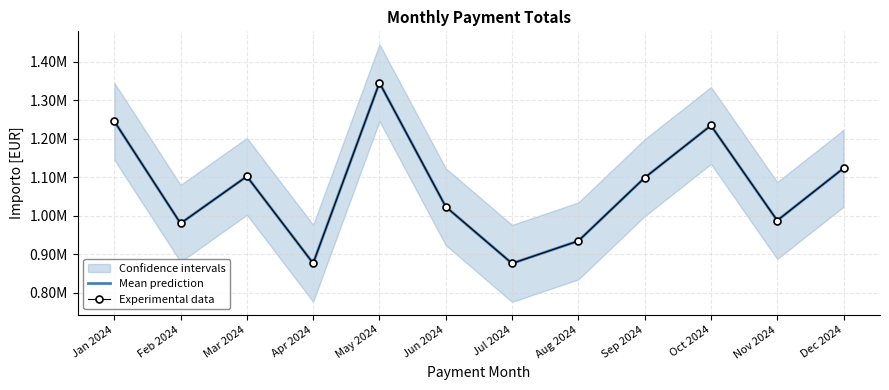

What is the label of the 11th point from the left?

Nov 2024